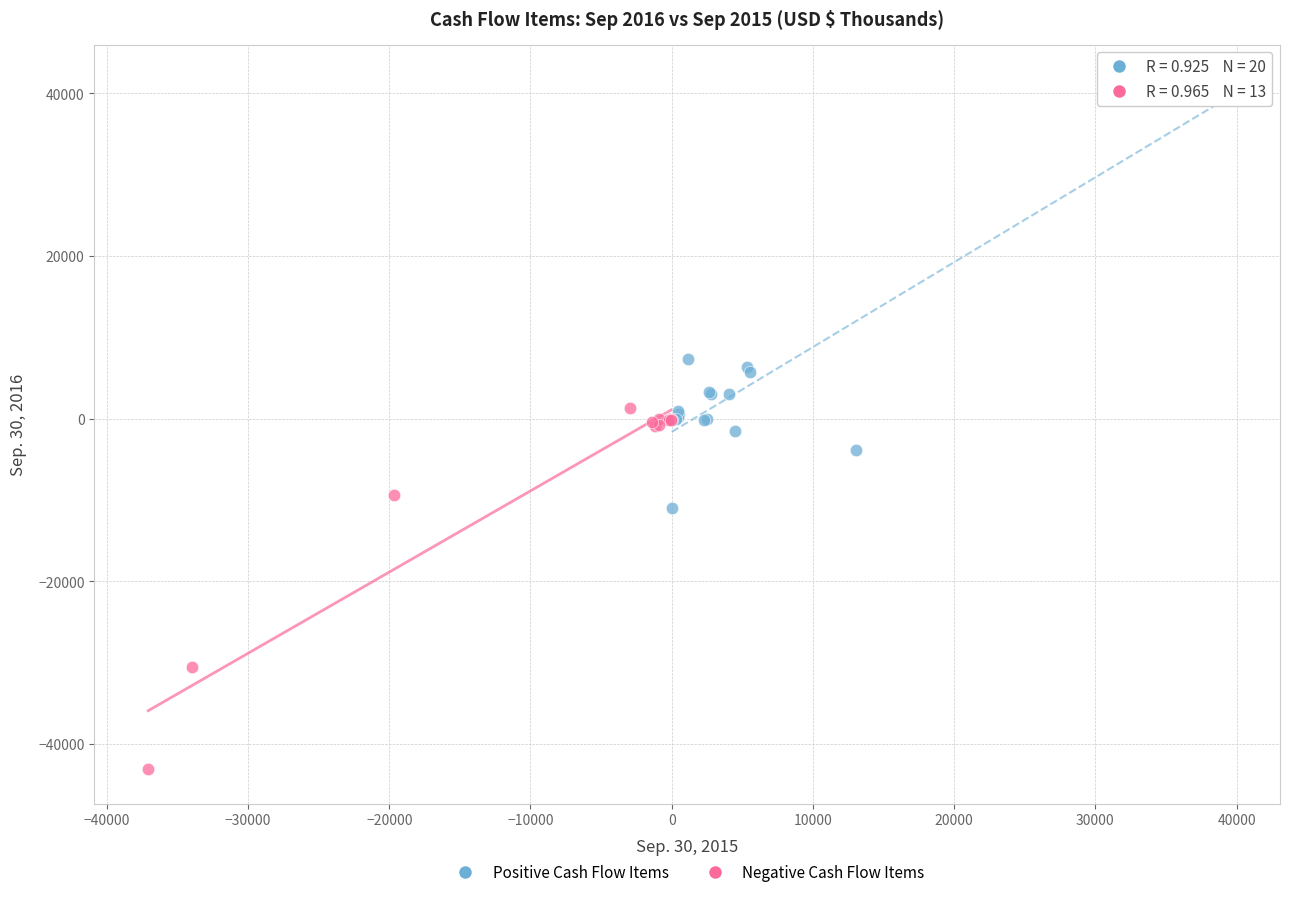

Which series reaches the minimum Y coordinate?

Negative Cash Flow Items